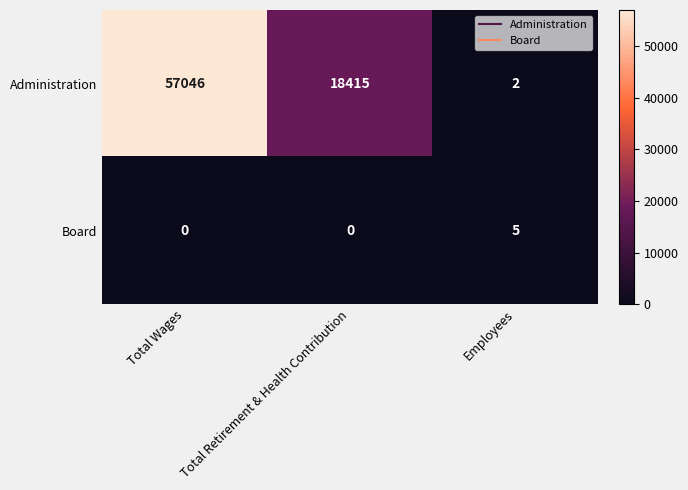

Reading left to right, what are all the values shown in this chart?

Administration: 57046	18415	2
Board: 0	0	5